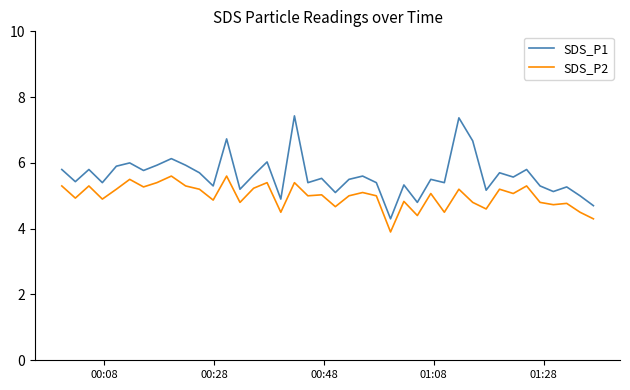

What is the highest value of the SDS_P1 series?

7.4